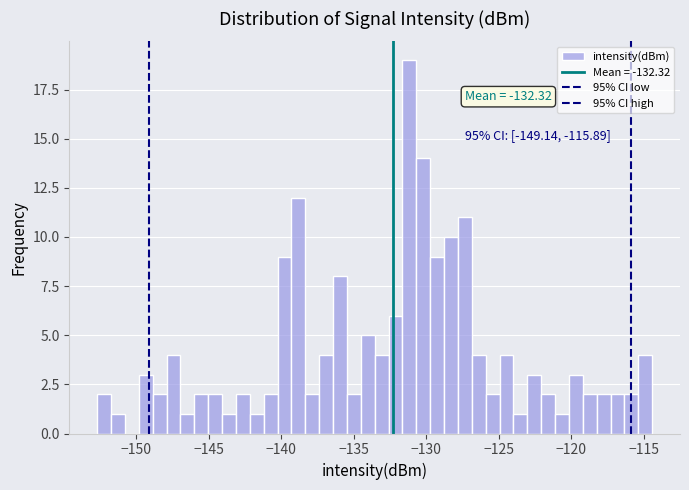

Read against the x-axis, roughly where is the centre of the tallest bar?

-131.0